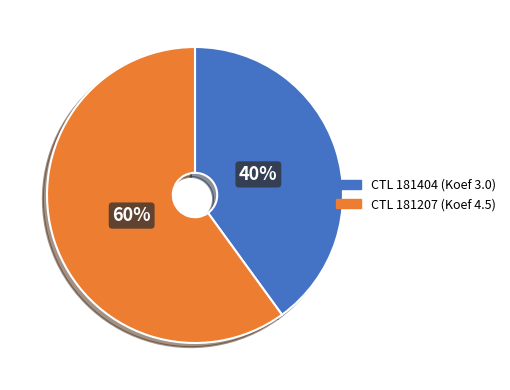

To the nearest percent, what is the difference between the largest and smallest slice percentages?

20%